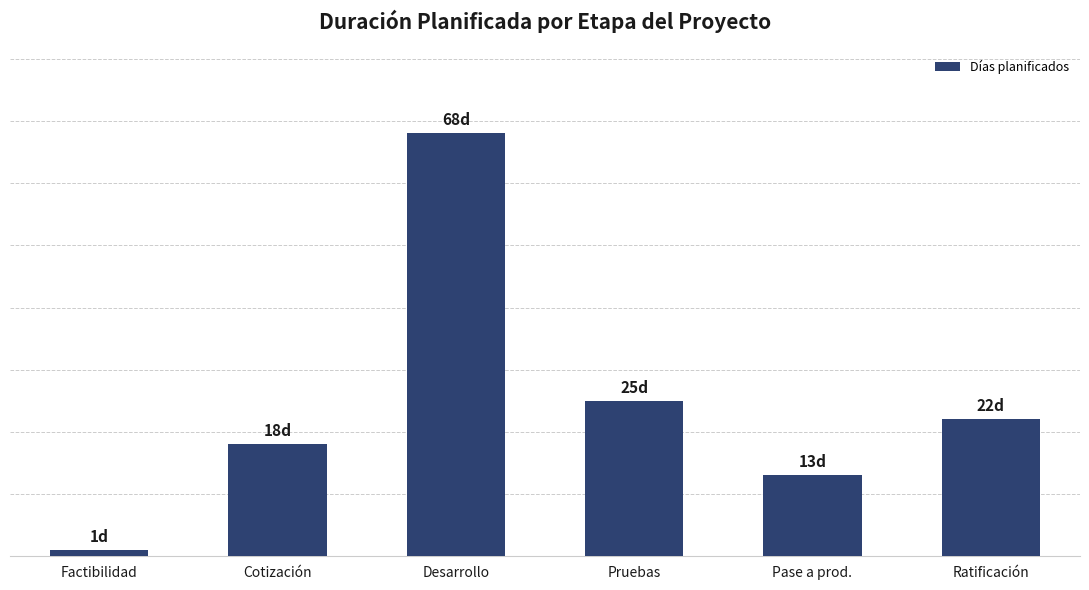

At which label does the data first exceed 22?

Desarrollo